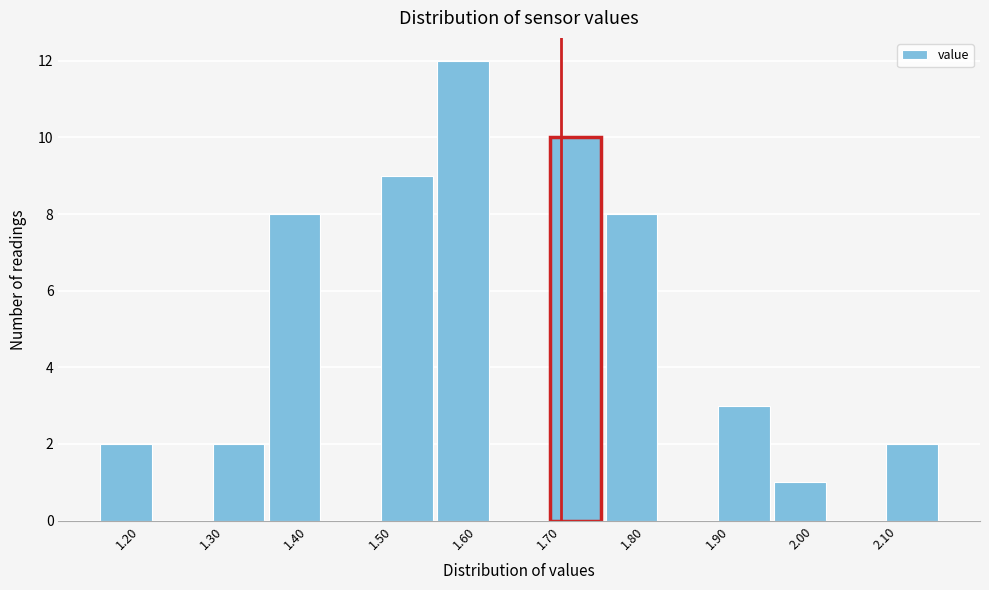

Which range on the x-axis has the tallest bar?

1.55 to 1.62